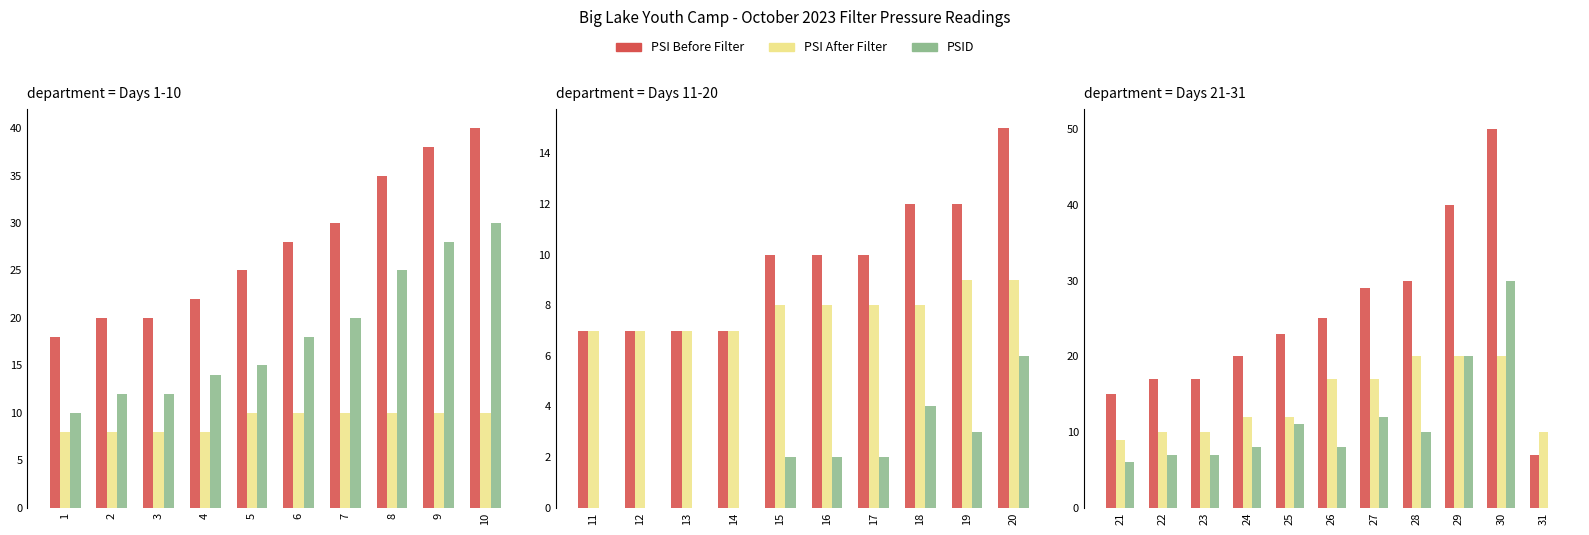

Which series has the largest total across all categories?

PSI Before Filter